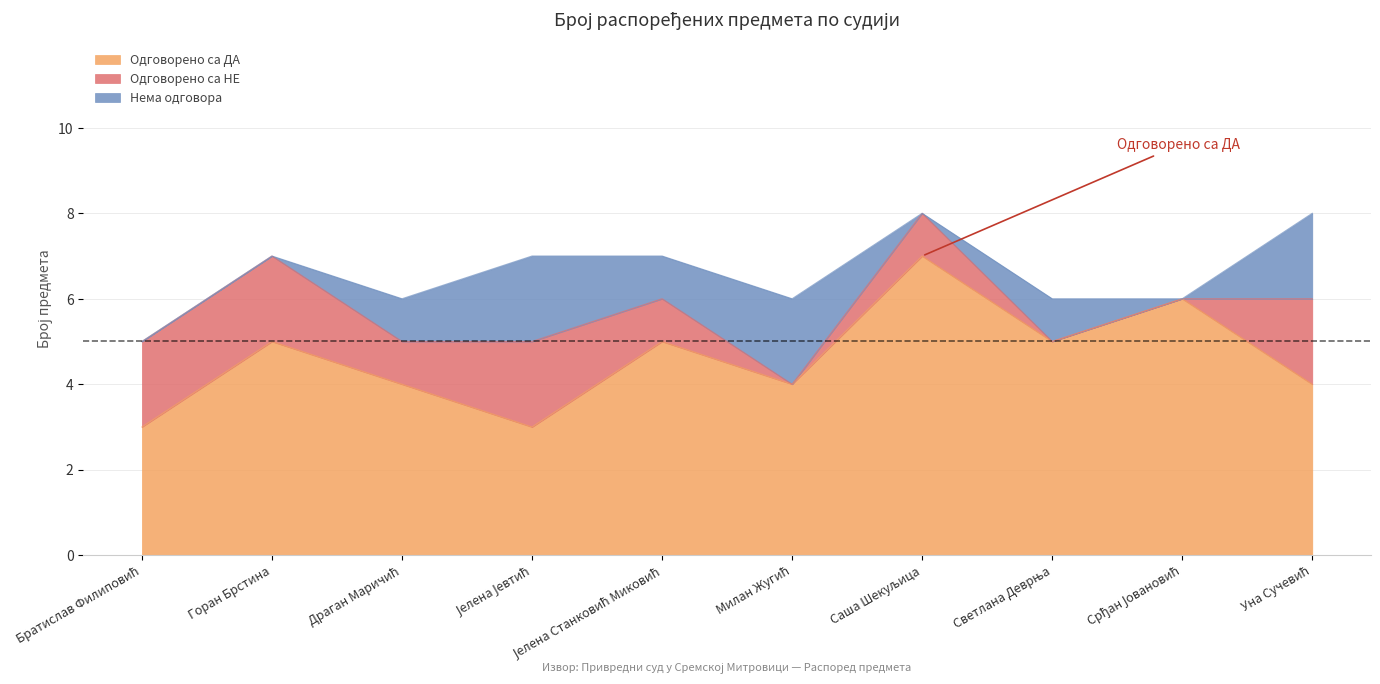

At which label does Одговорено са ДА first exceed 5?

Саша Шекуљица